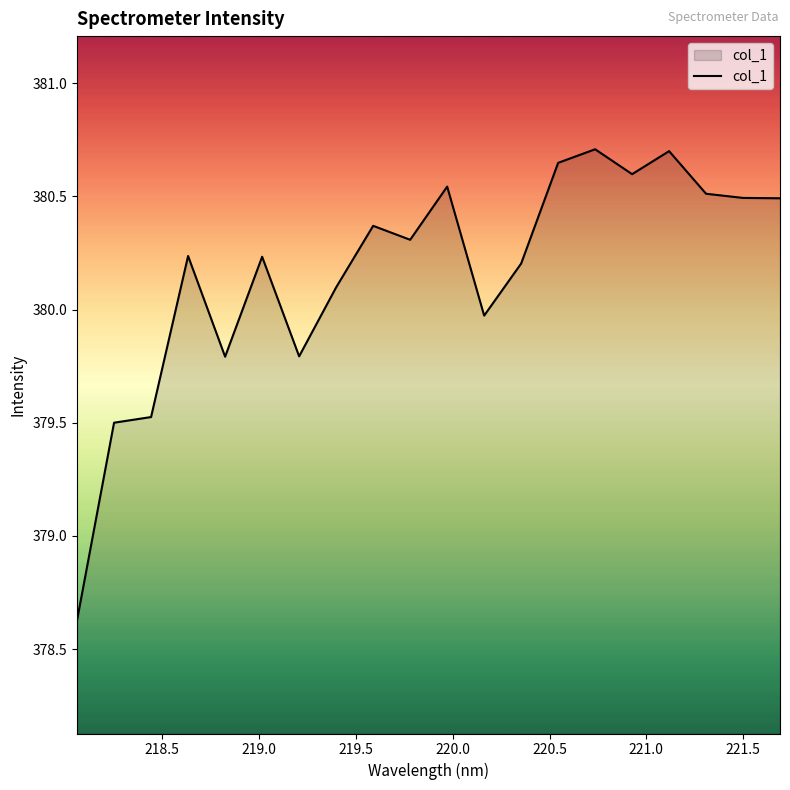

What is the minimum value shown in the chart?

378.6